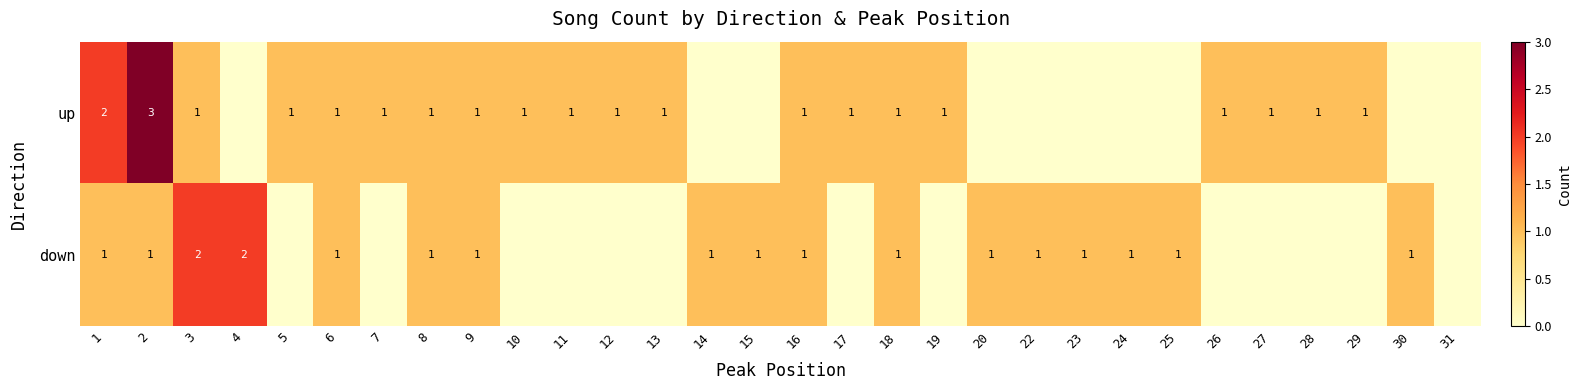

The up series shows 2 at 5. True or false?

False